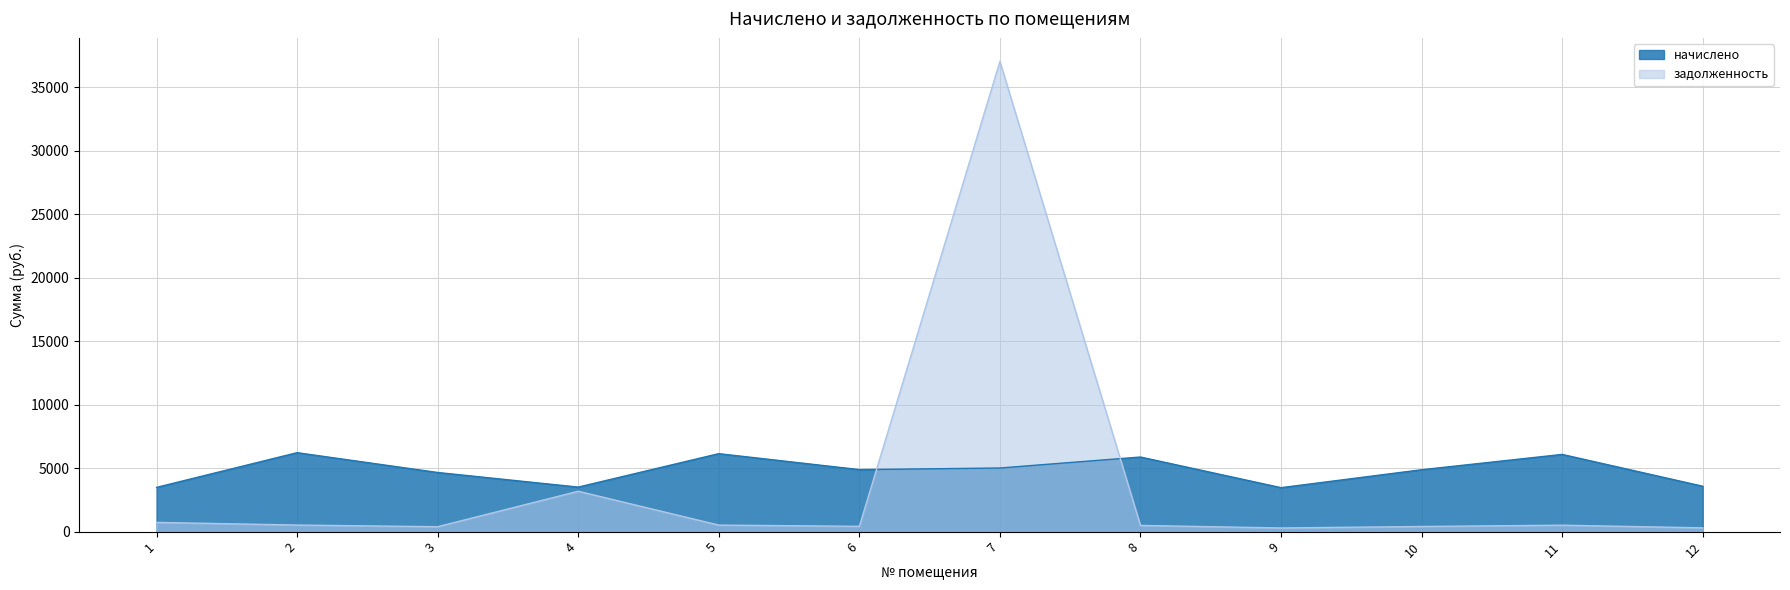

Reading right to left, list all the values displayed in this chart.

начислено: 3575.9	6081.2	4874.0	3462.0	5876.2	5010.7	4884.3	6141.0	3507.5	4657.7	6217.8	3484.7
задолженность: 298.0	506.8	406.2	288.5	489.7	37032.6	418.3	515.3	3181.3	388.1	518.1	727.4